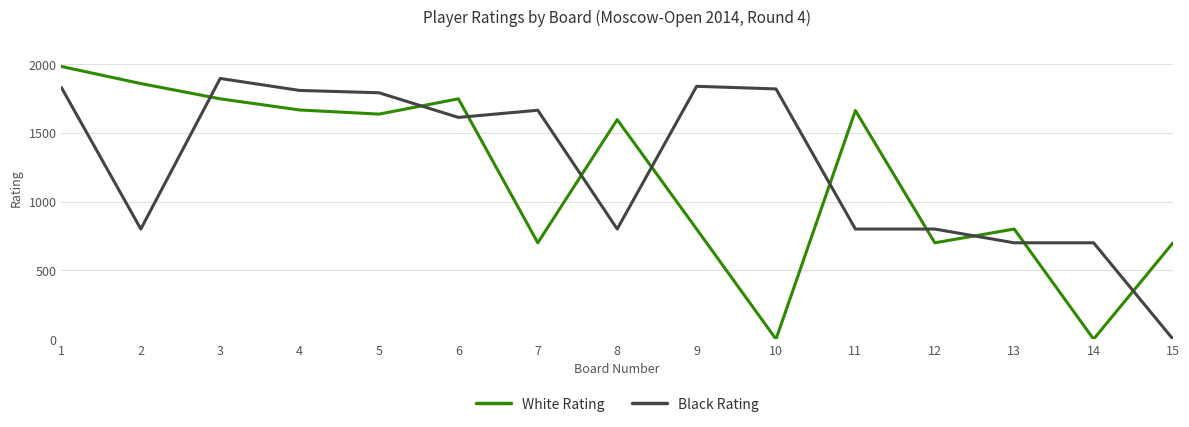

What are all the series names shown in the legend?

White Rating, Black Rating